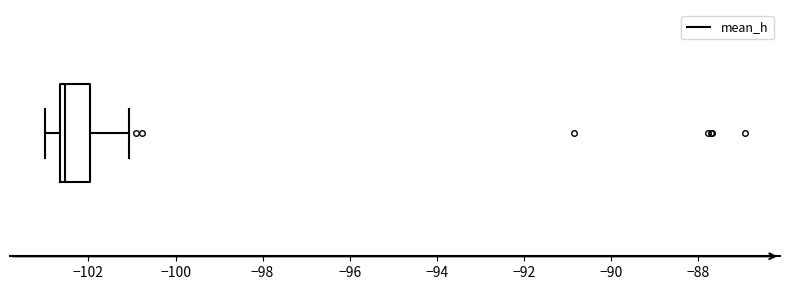

Where does the right whisker of the box end on the x-axis? The values are not printed on the chart, so give them approximately, as read against the axis.

-101.0